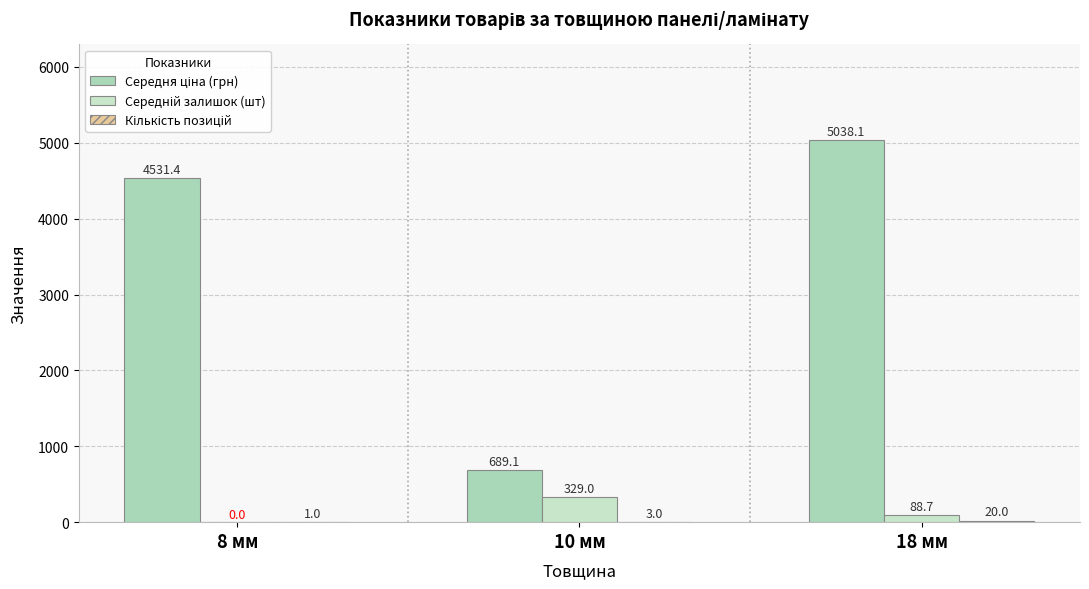

Which category has the lowest value across all series?

8 мм